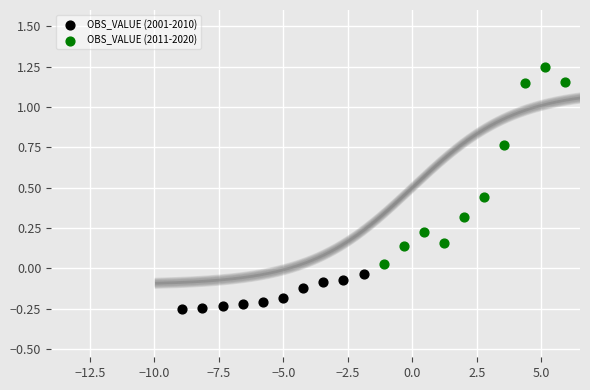

Which series has the largest Y range (max minus min)?

OBS_VALUE (2011-2020)